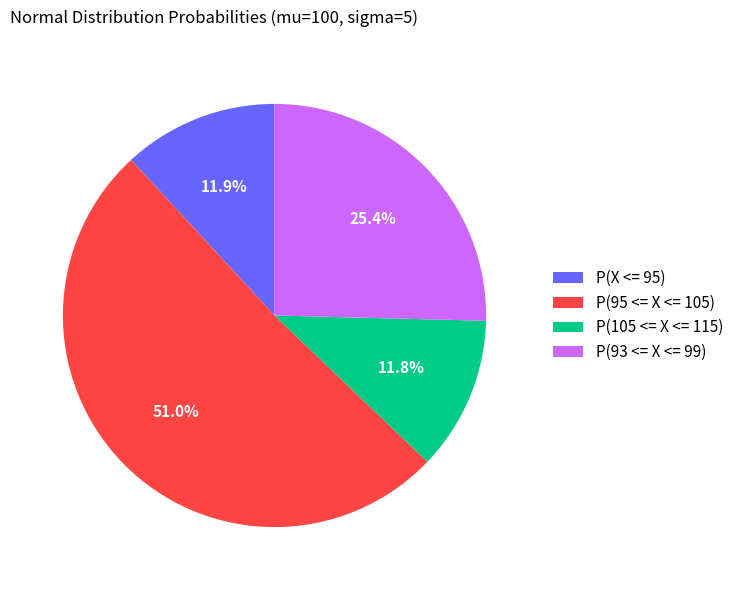

Which category has the biggest portion of the pie?

P(95 <= X <= 105)